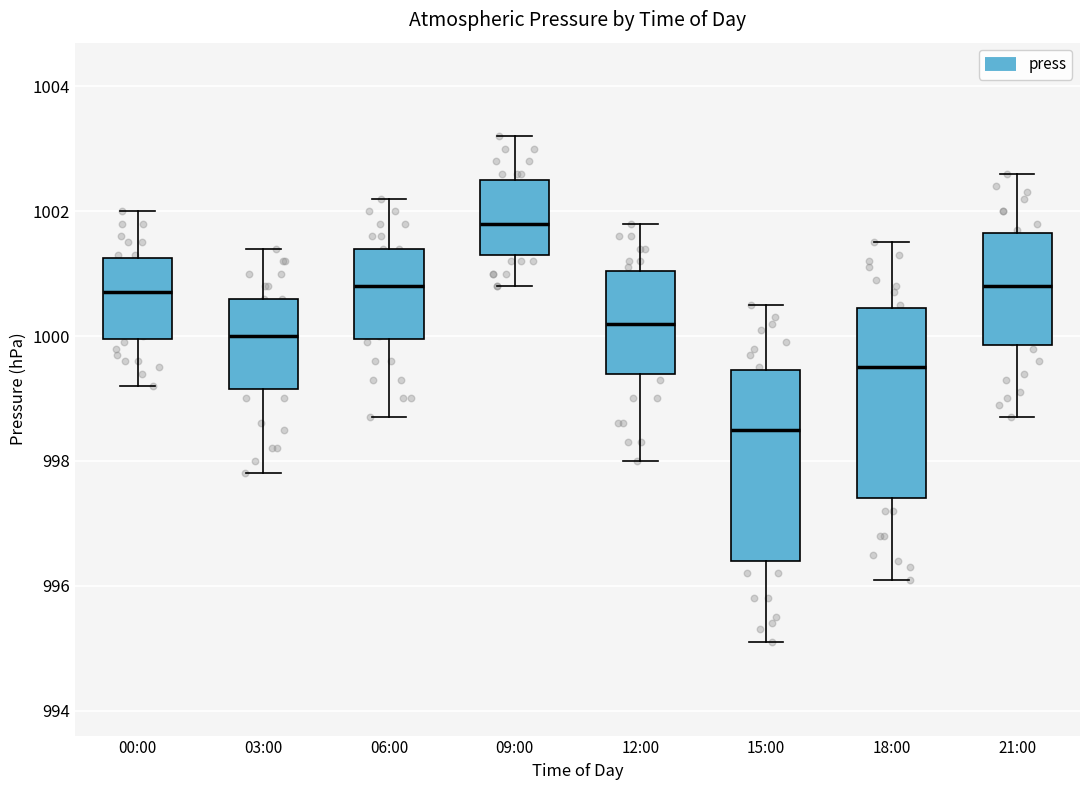

Reading left to right, read every box against the y-axis: the position of its median line, the range the box covers, and the ends of its whiskers. The values are not printed on the chart, so give them approximately, as read against the axis.

00:00: median 1000.8, box 1000.0 to 1001.2, whiskers 999.2 to 1002.0
03:00: median 1000.0, box 999.2 to 1000.6, whiskers 997.8 to 1001.4
06:00: median 1000.8, box 1000.0 to 1001.4, whiskers 998.8 to 1002.2
09:00: median 1001.8, box 1001.4 to 1002.6, whiskers 1000.8 to 1003.2
12:00: median 1000.2, box 999.4 to 1001.0, whiskers 998.0 to 1001.8
15:00: median 998.6, box 996.4 to 999.4, whiskers 995.2 to 1000.6
18:00: median 999.6, box 997.4 to 1000.4, whiskers 996.2 to 1001.6
21:00: median 1000.8, box 999.8 to 1001.6, whiskers 998.8 to 1002.6